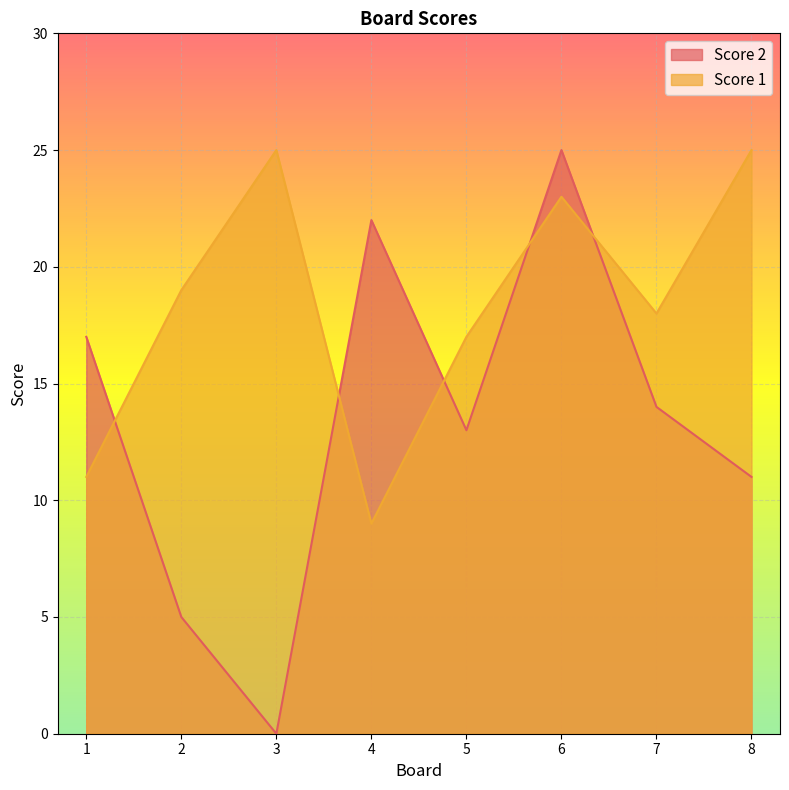

True or false: Score 2 and Score 1 cross at least once.

True